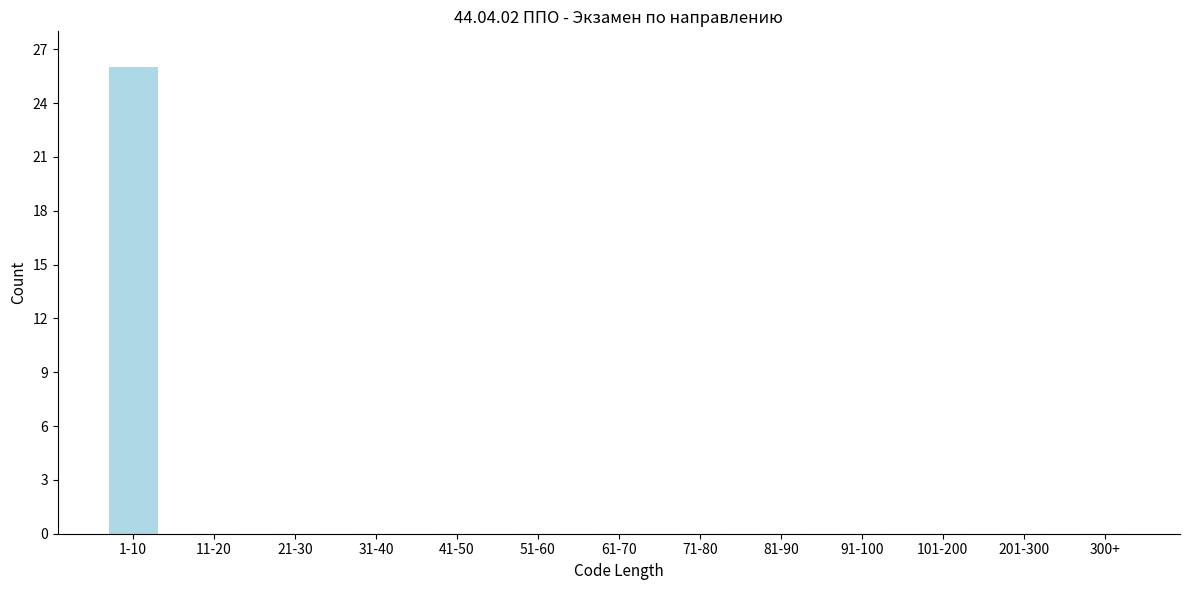

Reading right to left, list all the values displayed in this chart.

300+=0	201-300=0	101-200=0	91-100=0	81-90=0	71-80=0	61-70=0	51-60=0	41-50=0	31-40=0	21-30=0	11-20=0	1-10=26